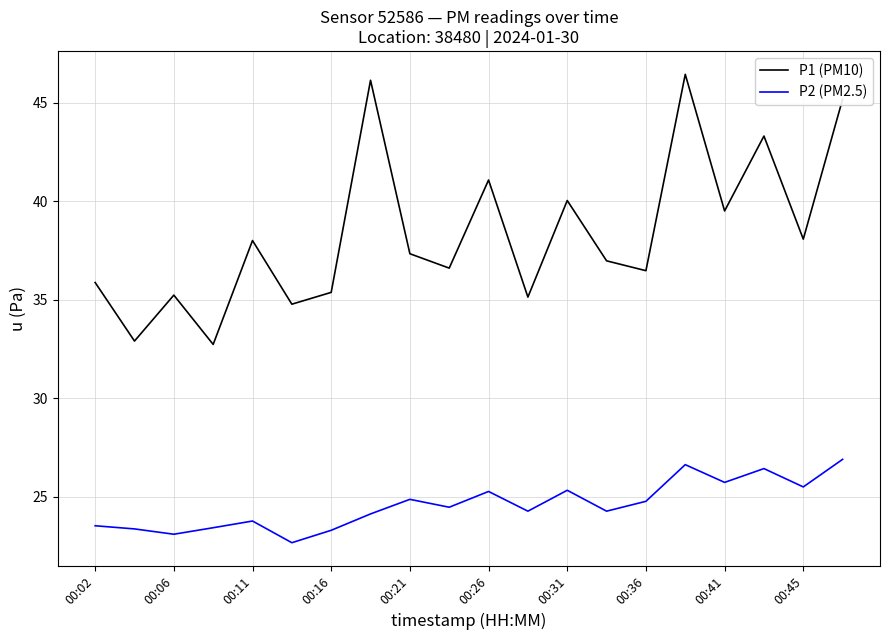

True or false: P2 (PM2.5) and P1 (PM10) cross at least once.

False